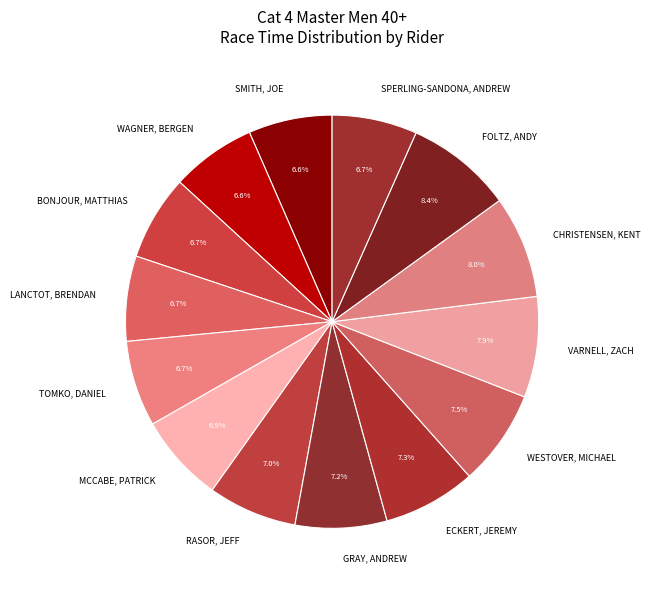

Is there a majority slice in this chart?

No